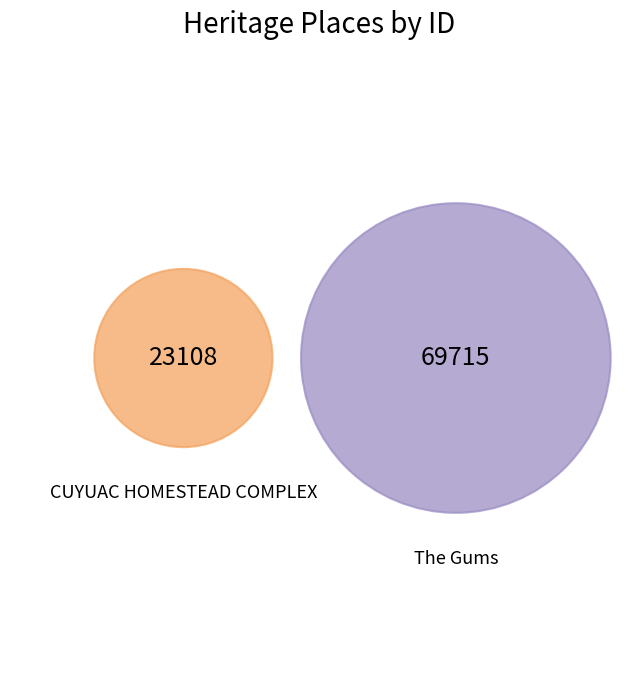

Approximately how many times larger is the value at The Gums compared to CUYUAC HOMESTEAD COMPLEX?

3.0